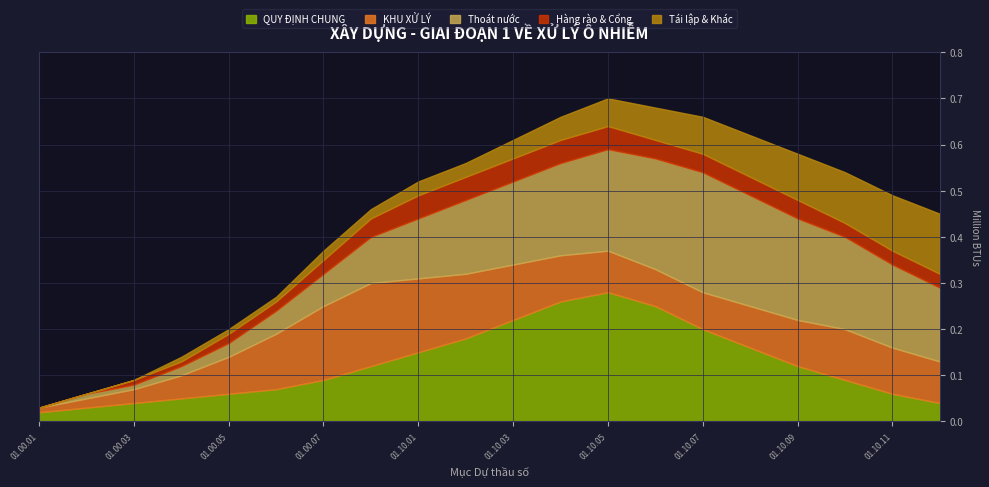

At which label does QUY ĐỊNH CHUNG reach its peak?

01.10.05